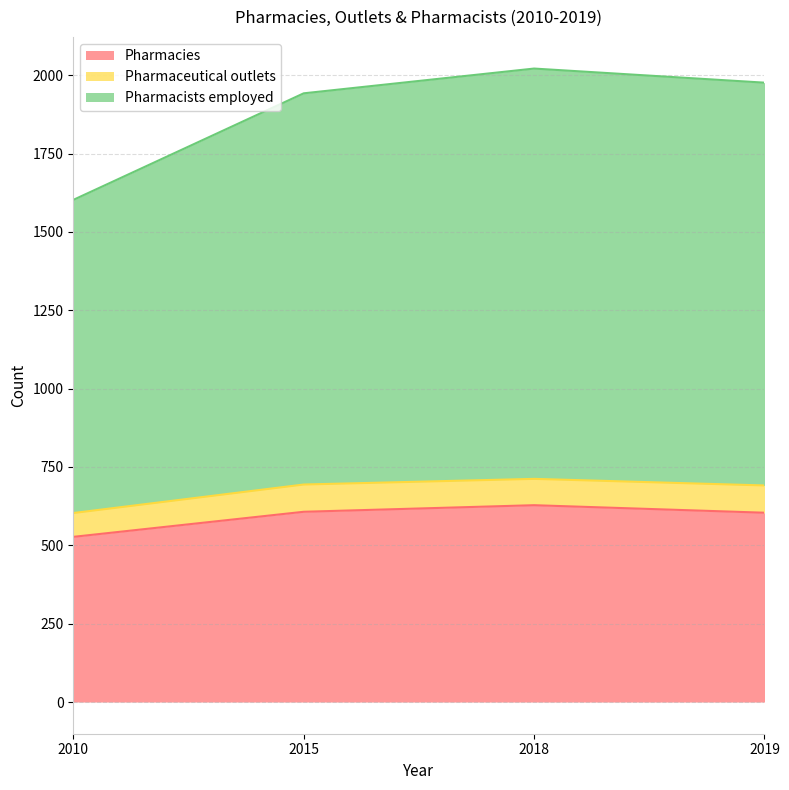

Between 2010 and 2015, which series saw the biggest shift?

Pharmacists employed